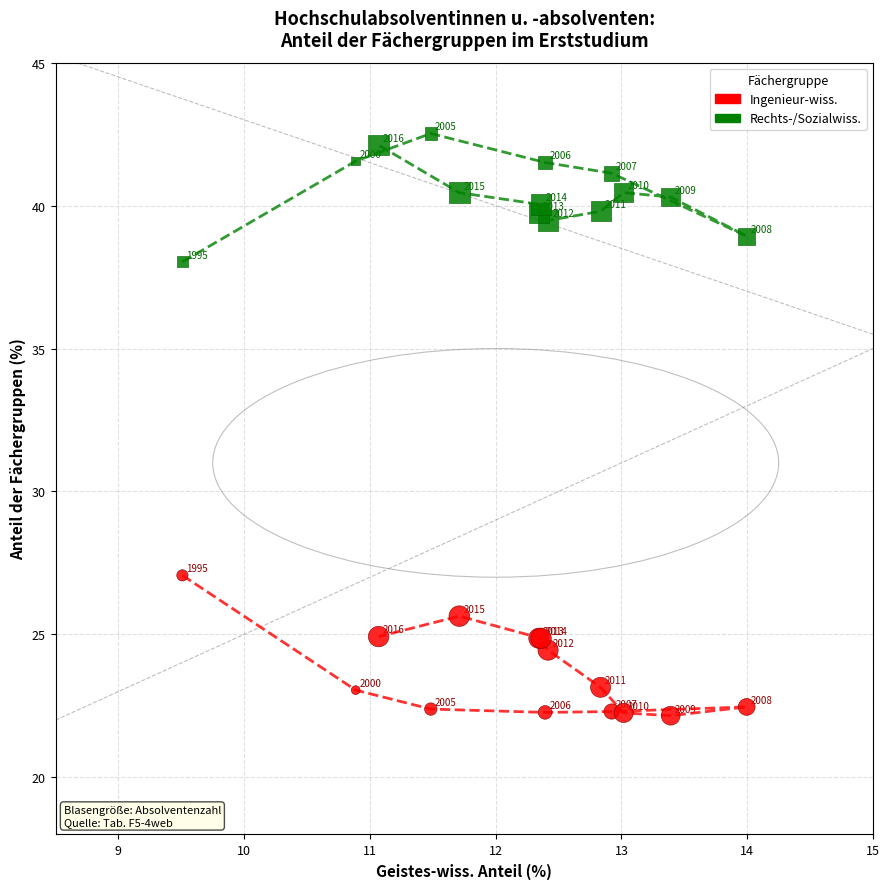

What is the X range (max minus min) for the scatter plot?

4.5